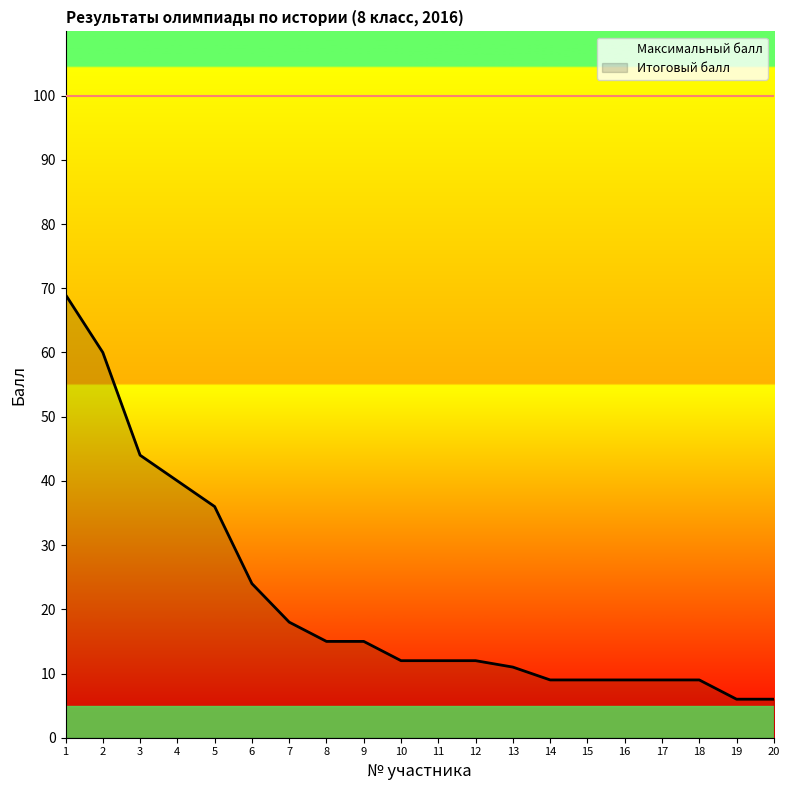

The value at 2 is 60. True or false?

True